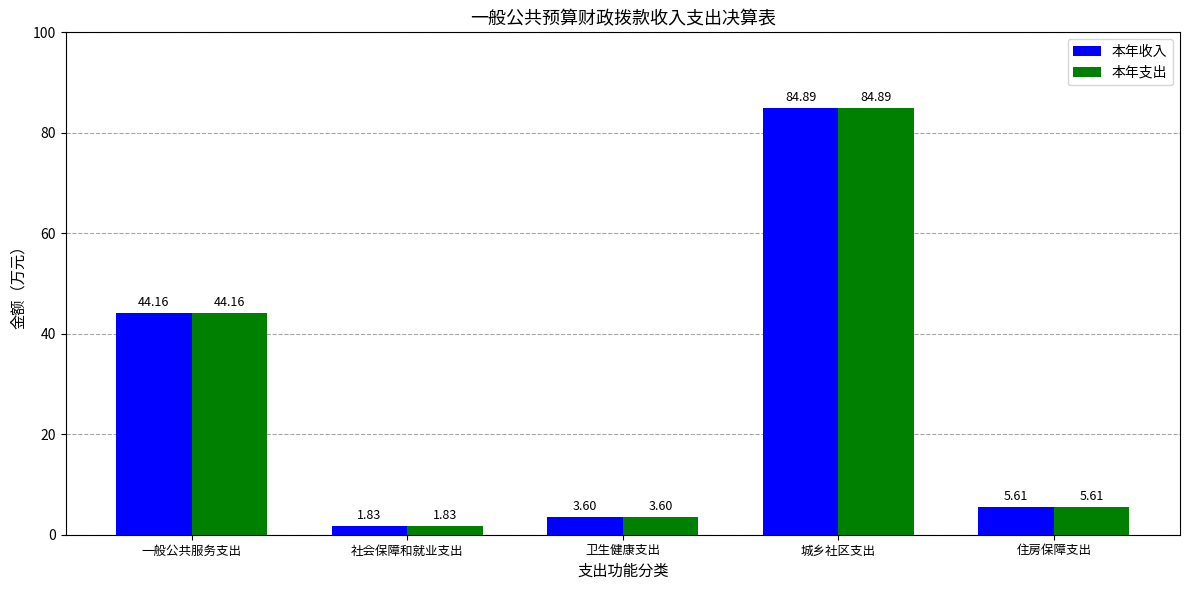

Which category has the lowest value in the 本年收入 series?

社会保障和就业支出